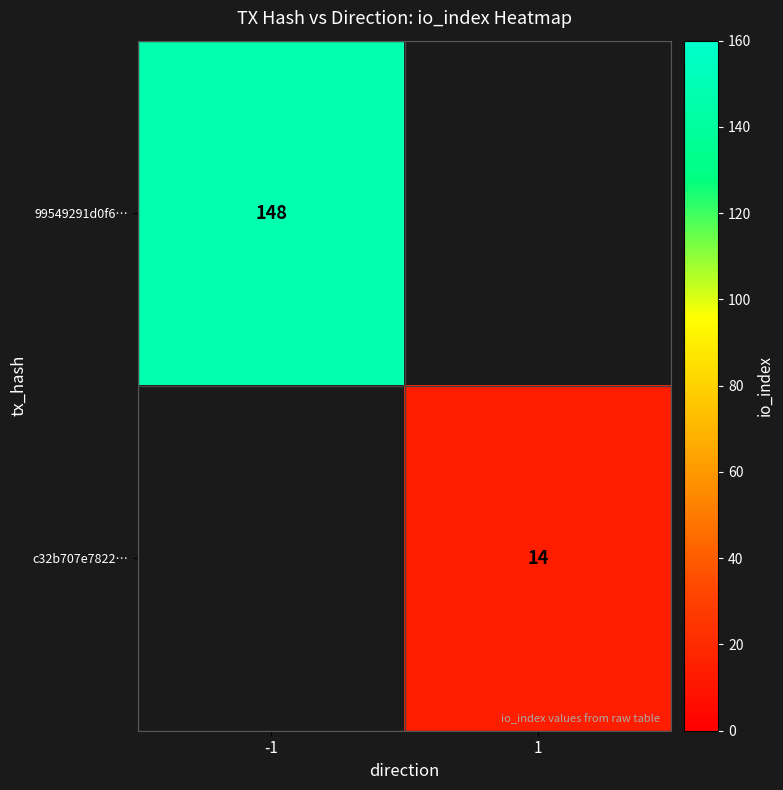

What is the greatest value displayed?

148.0